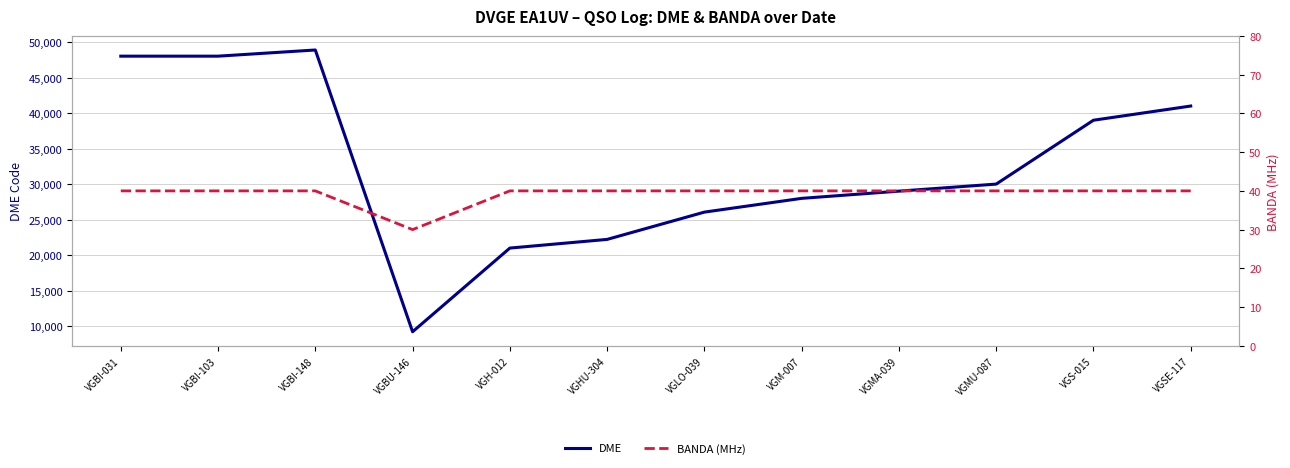

In DME, how many points are lower than both neighbors (excluding endpoints)?

1